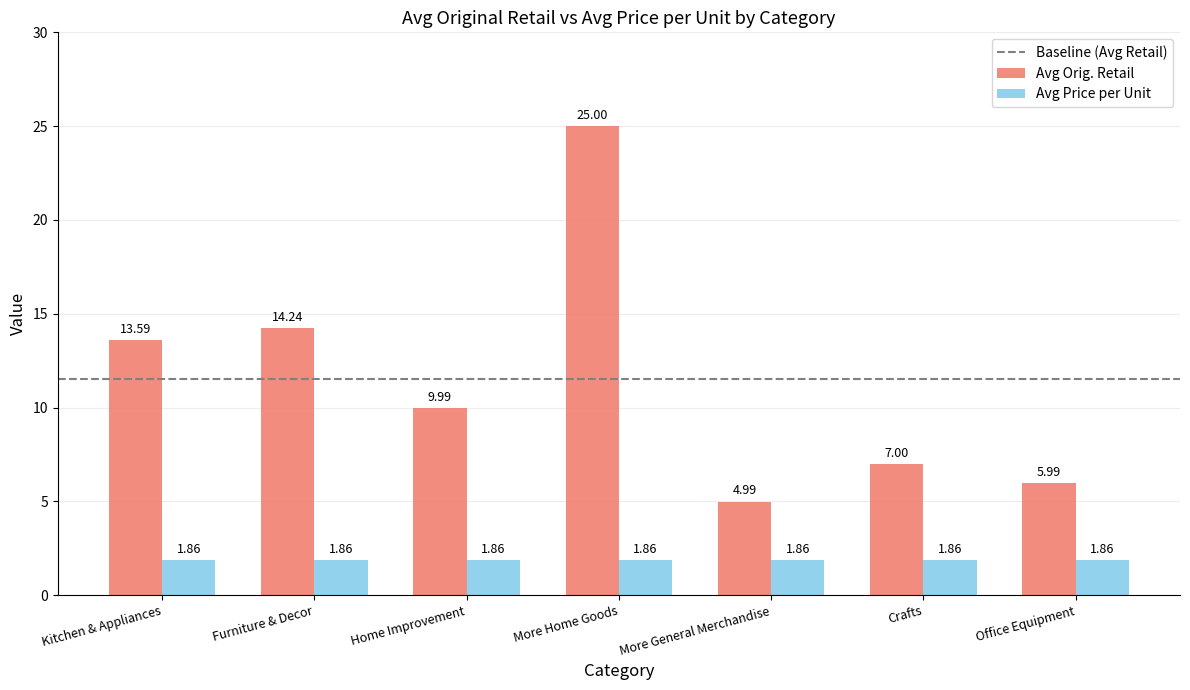

List the labels in order of Avg Orig. Retail value, largest first.

More Home Goods, Furniture & Decor, Kitchen & Appliances, Home Improvement, Crafts, Office Equipment, More General Merchandise